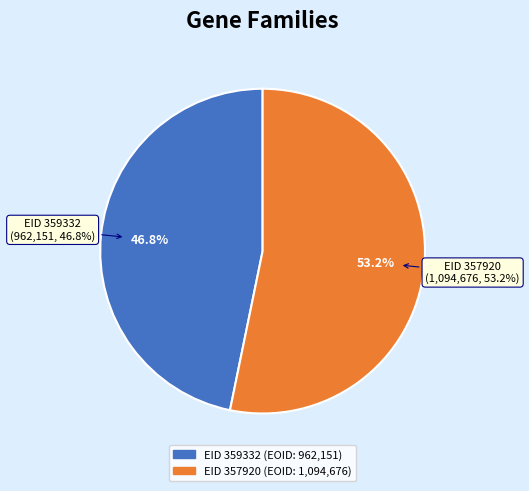

Is there a majority slice in this chart?

Yes